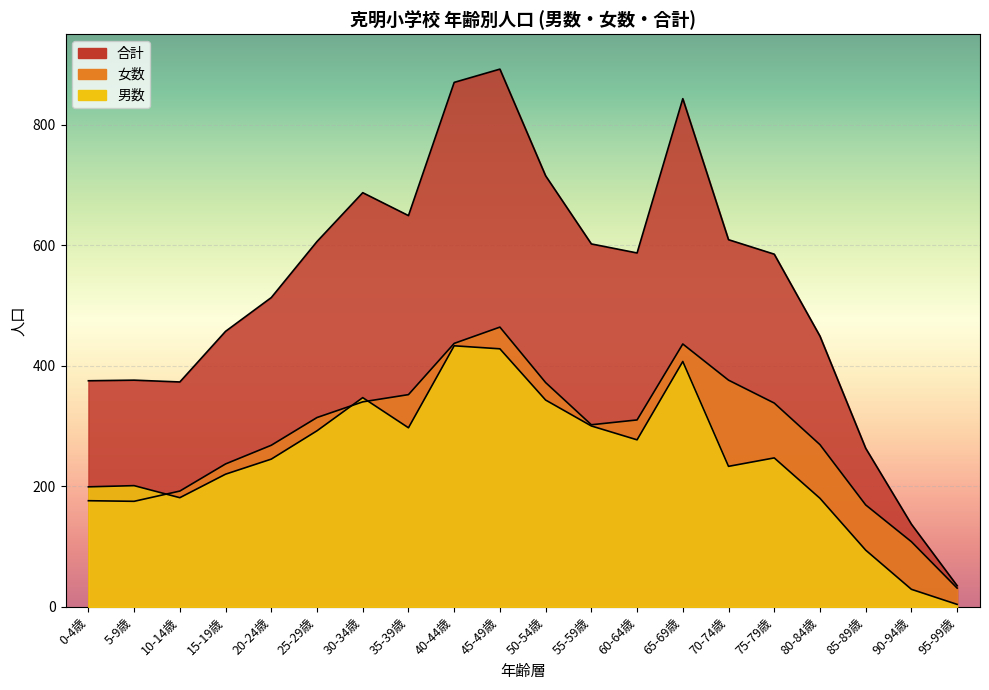

At 65-69歳, list the series in order from largest to smallest.

合計, 女数, 男数